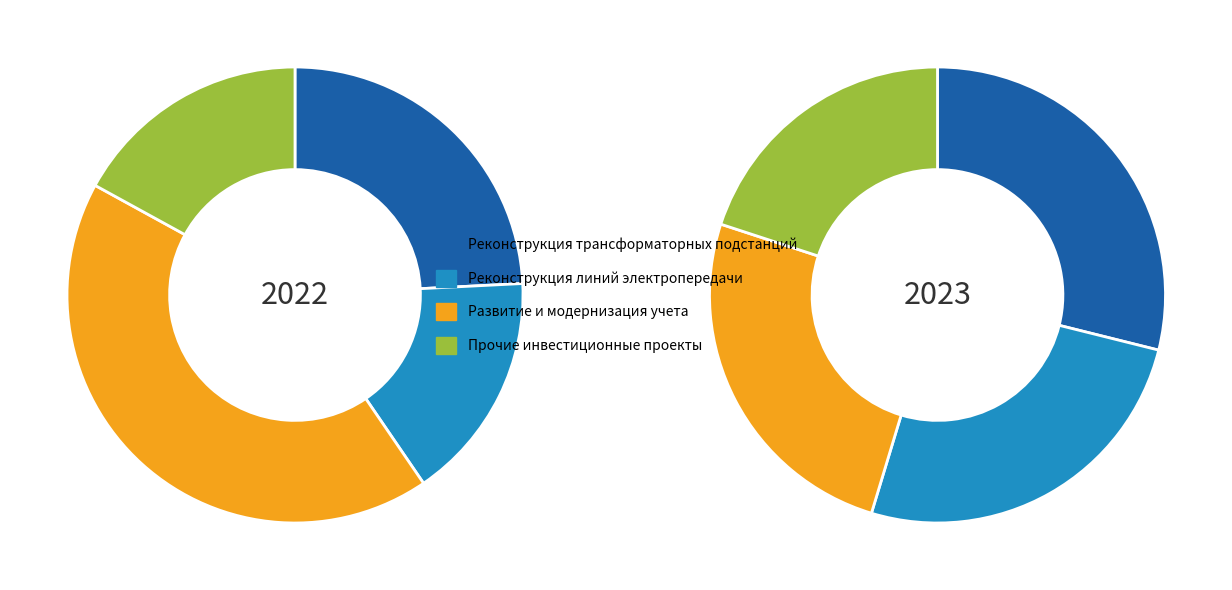

To the nearest percent, what is the average slice percentage?

25%